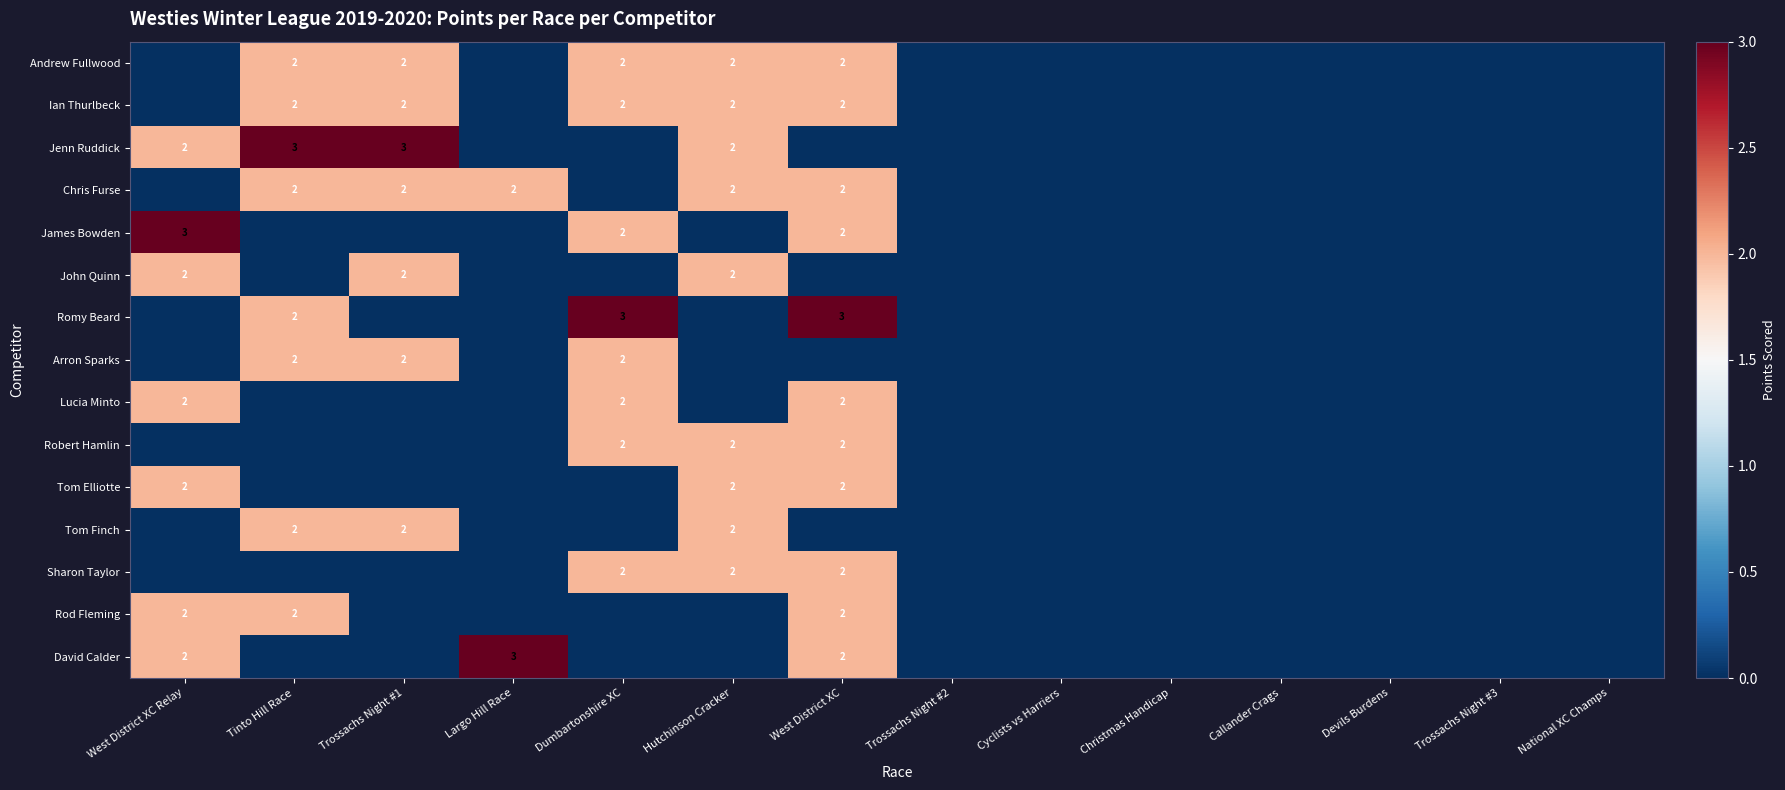

The value of John Quinn at Tinto Hill Race is 0. True or false?

True